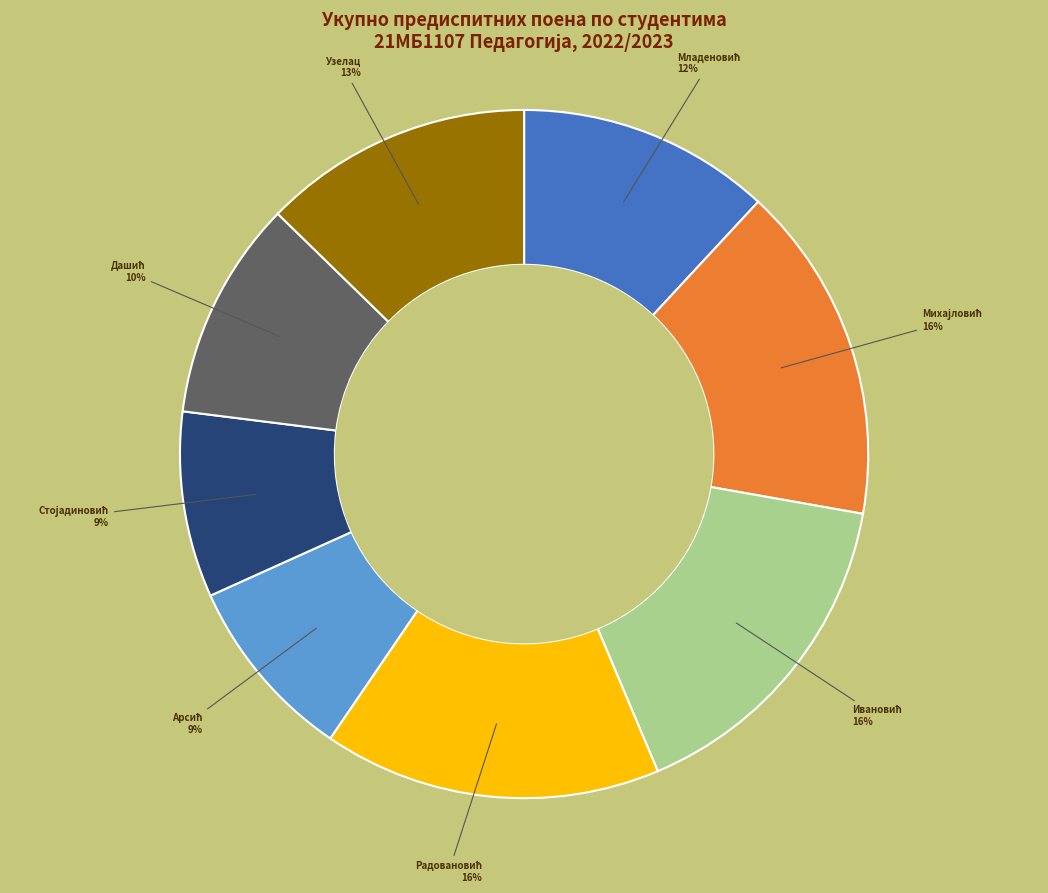

How many segments does this pie chart have?

8